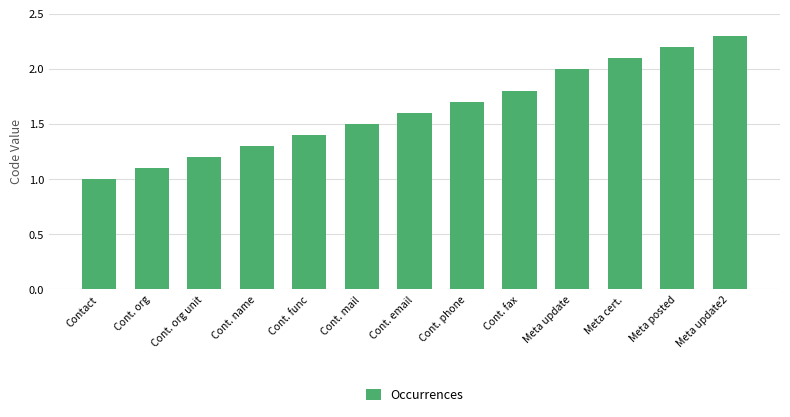

What is the greatest value displayed?

2.3